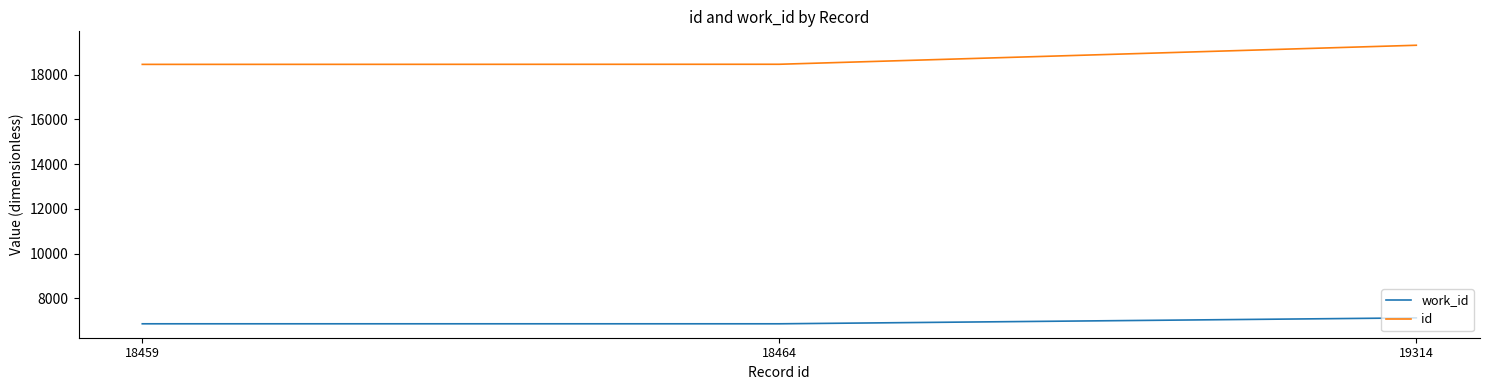

List the series in order of their peak value, highest first.

id, work_id